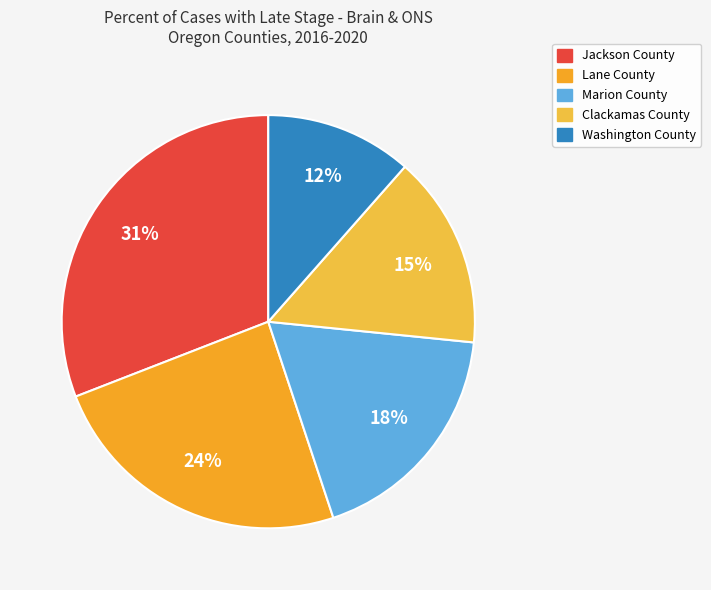

True or false: Clackamas County accounts for 15% of the total.

True